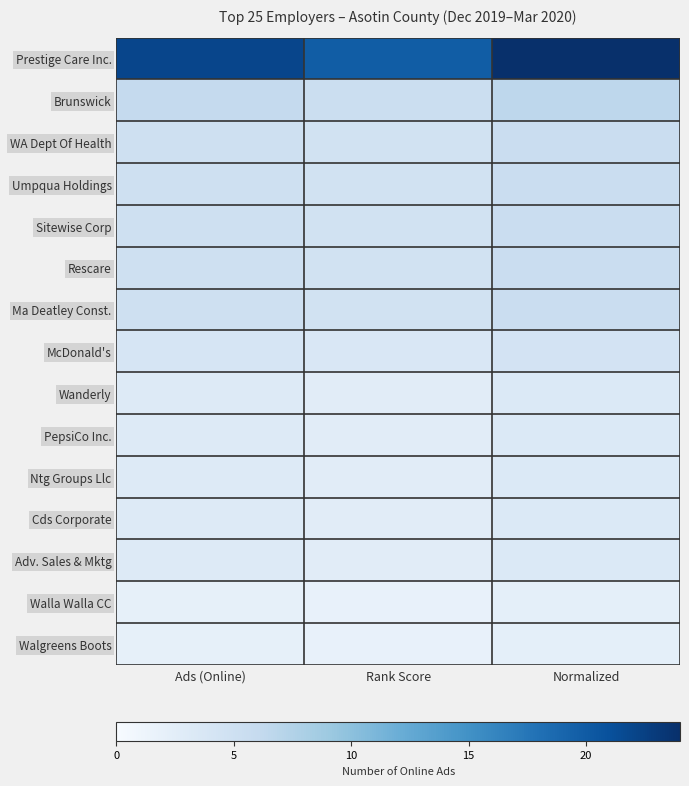

Which has a higher value, Normalized or Rank Score?

Normalized